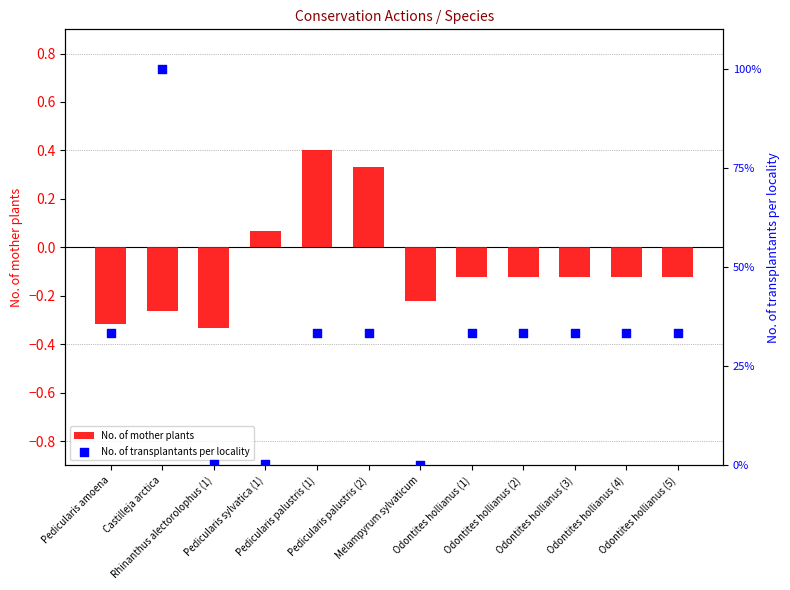

At how many categories does at least one series exceed 91?

1